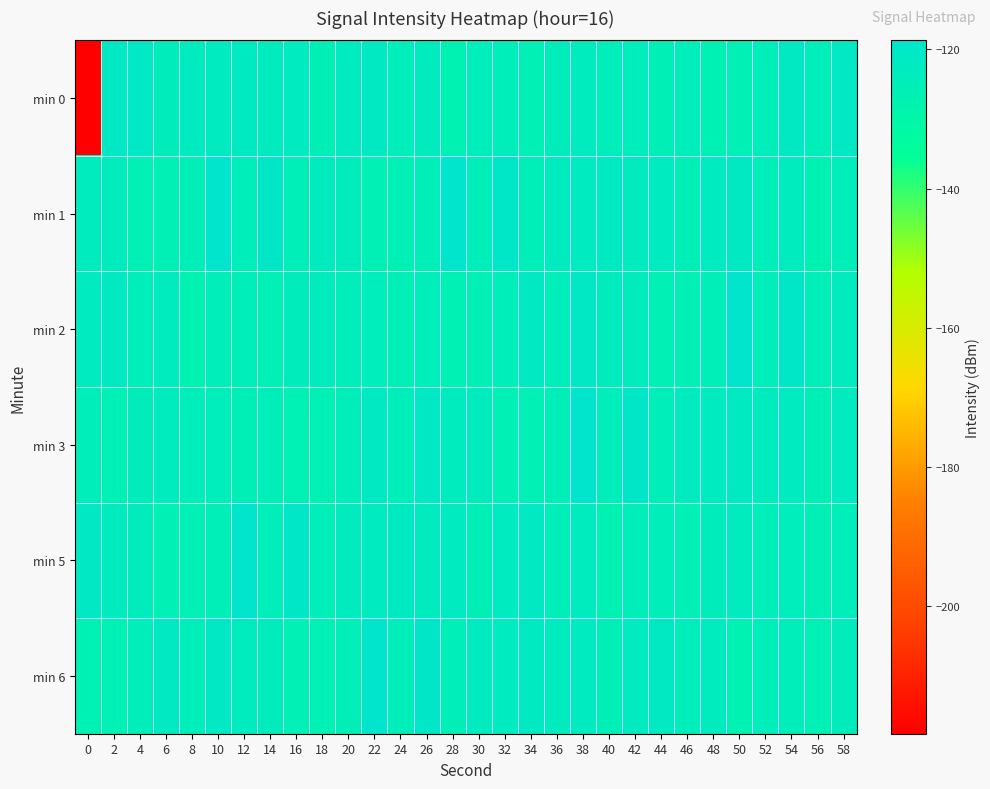

List the series in order of their peak value, lowest first.

min 0, min 1, min 2, min 3, min 5, min 6